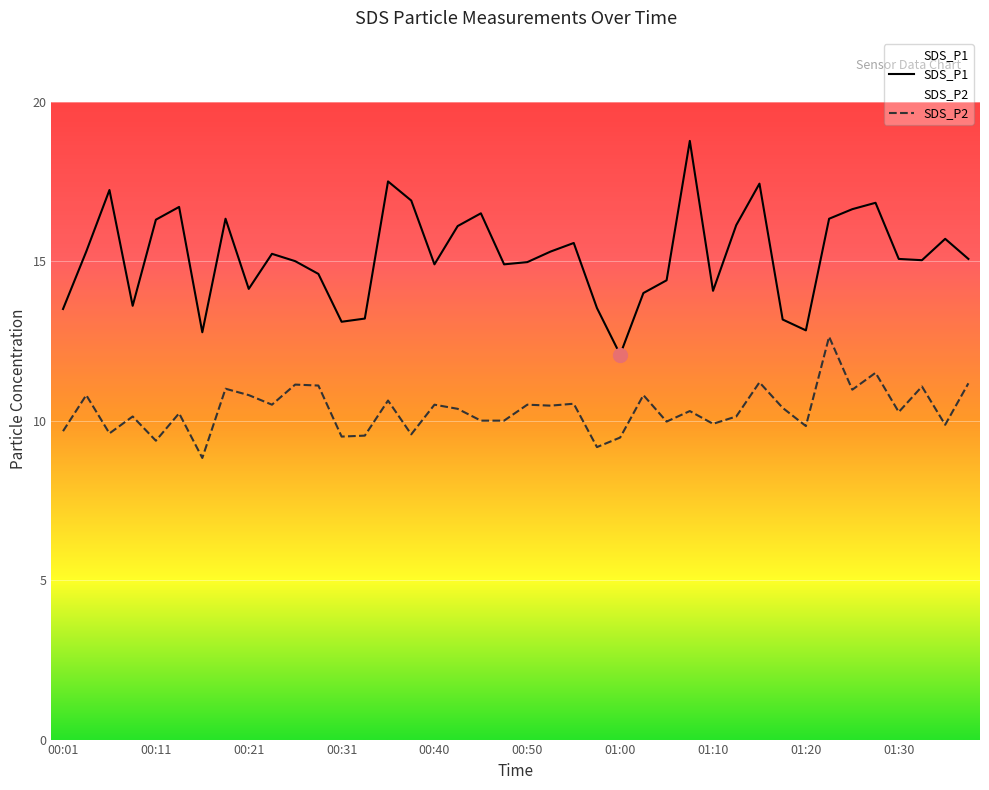

Which series changed the most between 00:18 and 00:53?

SDS_P1